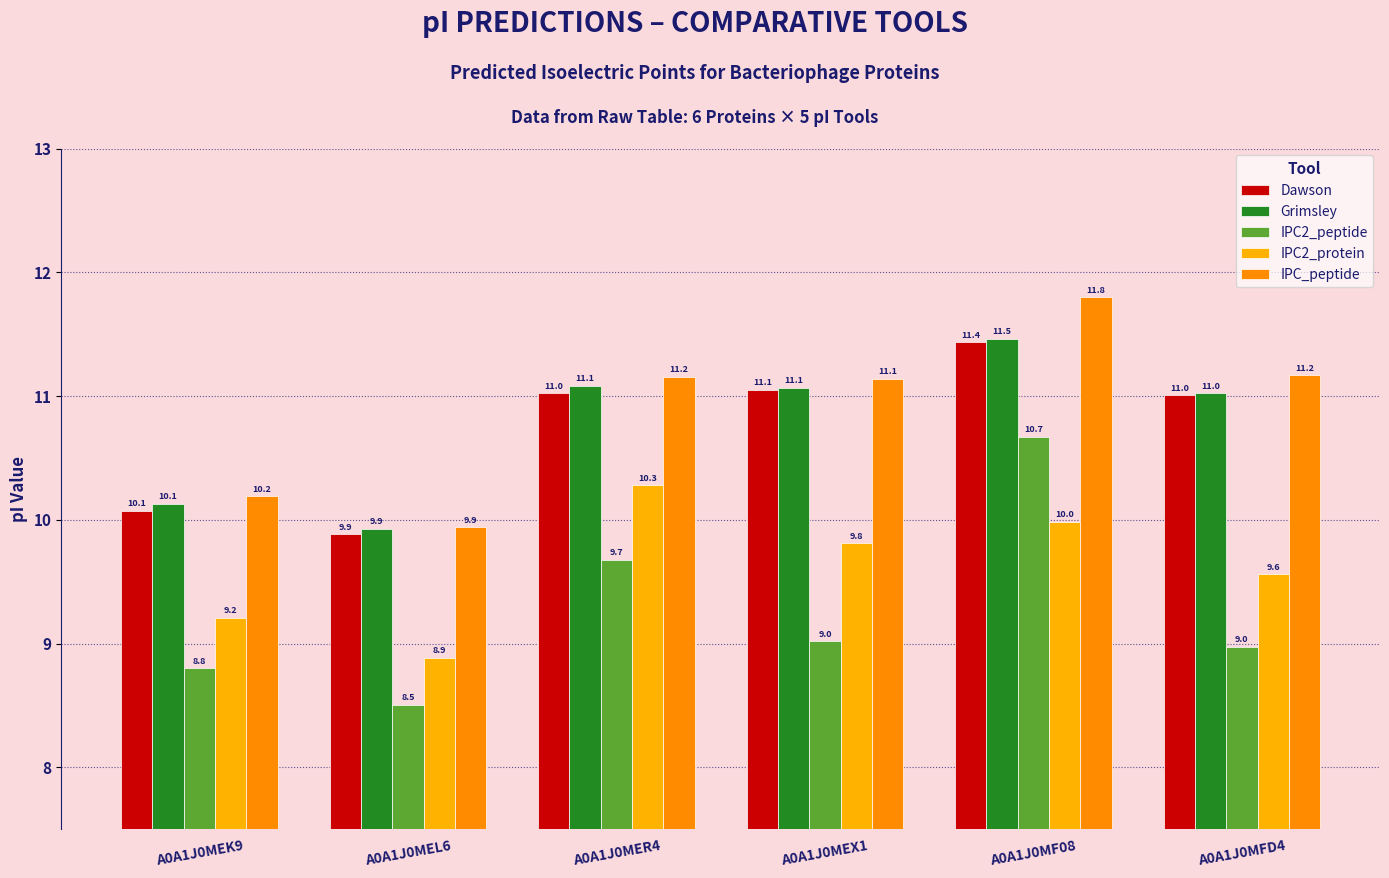

What is the difference between the maximum and minimum values in the IPC_peptide series?

1.9